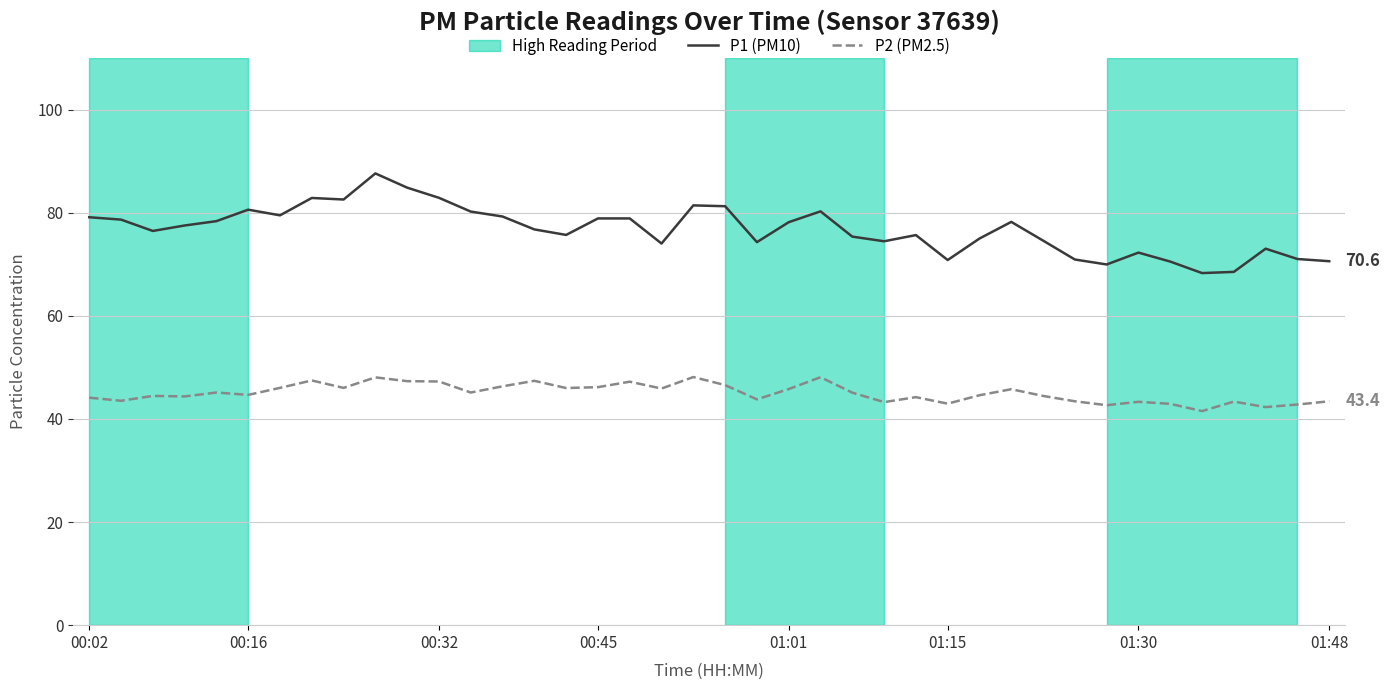

What is the highest value of the P2 (PM2.5) series?

48.1